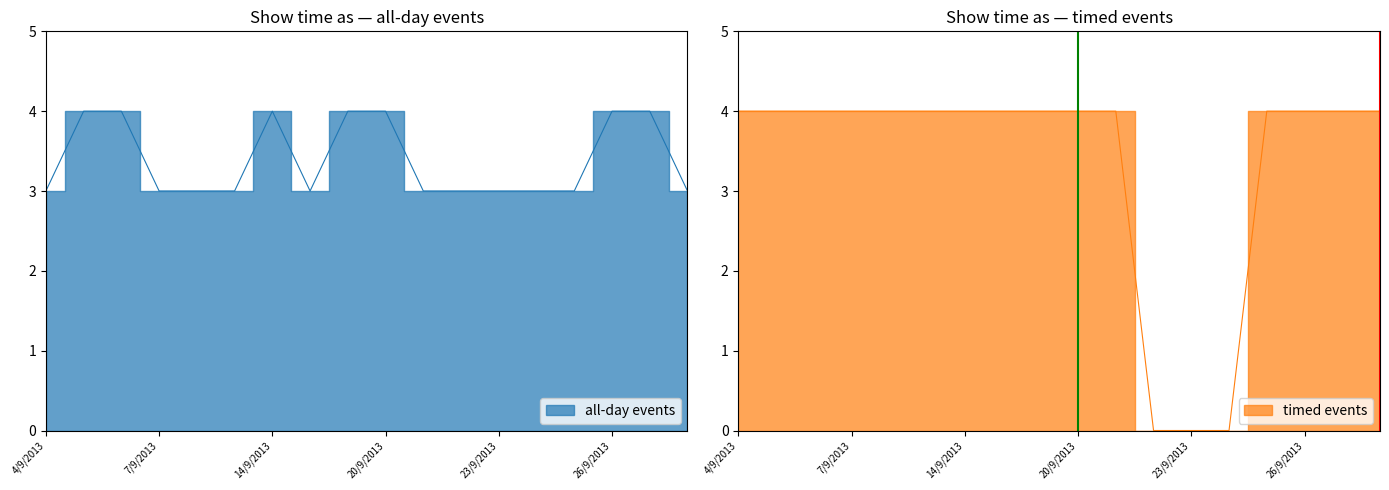

Which series has the largest range (max minus min)?

timed events